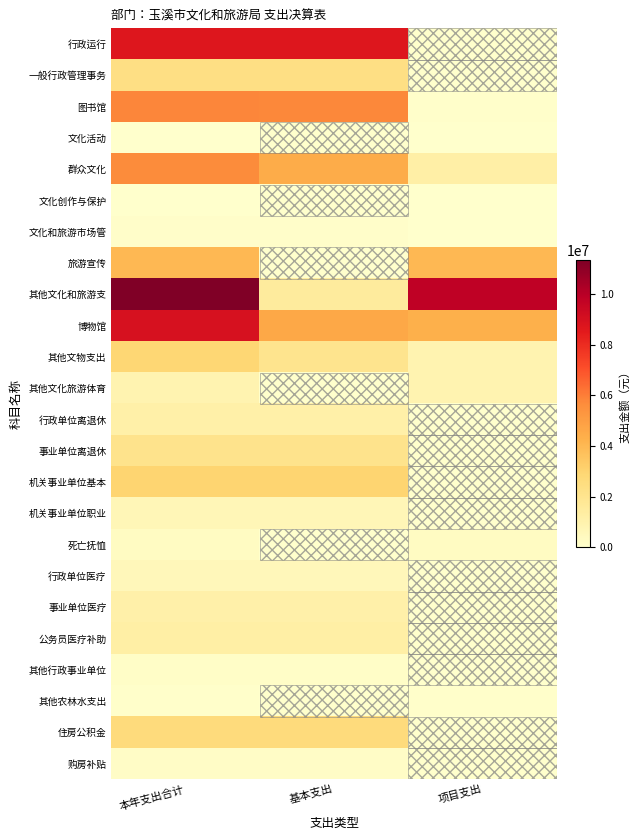

What is the total value across all series at 基本支出?

42458779.5